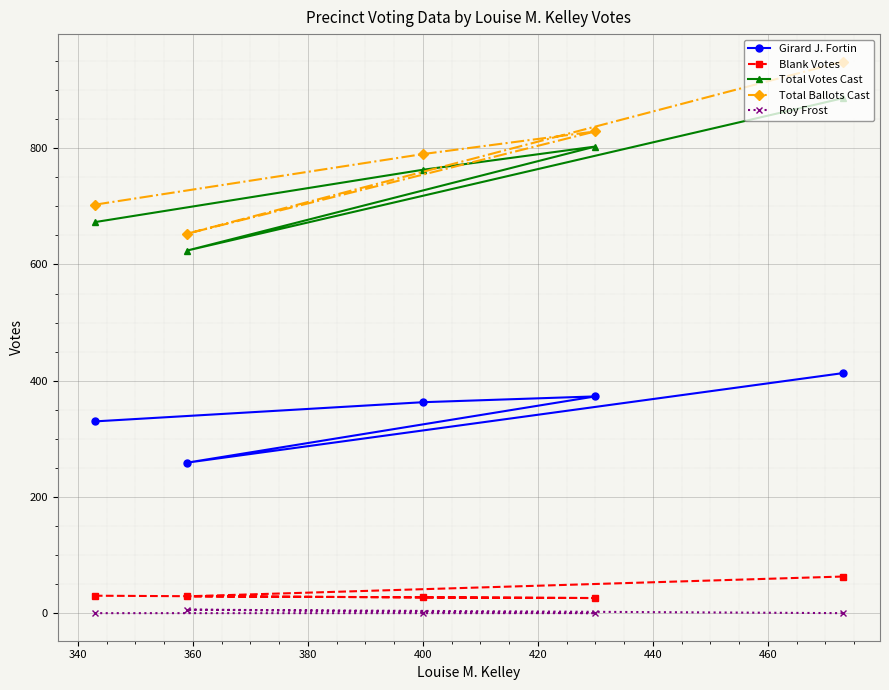

True or false: Total Votes Cast and Girard J. Fortin intersect in this chart.

False